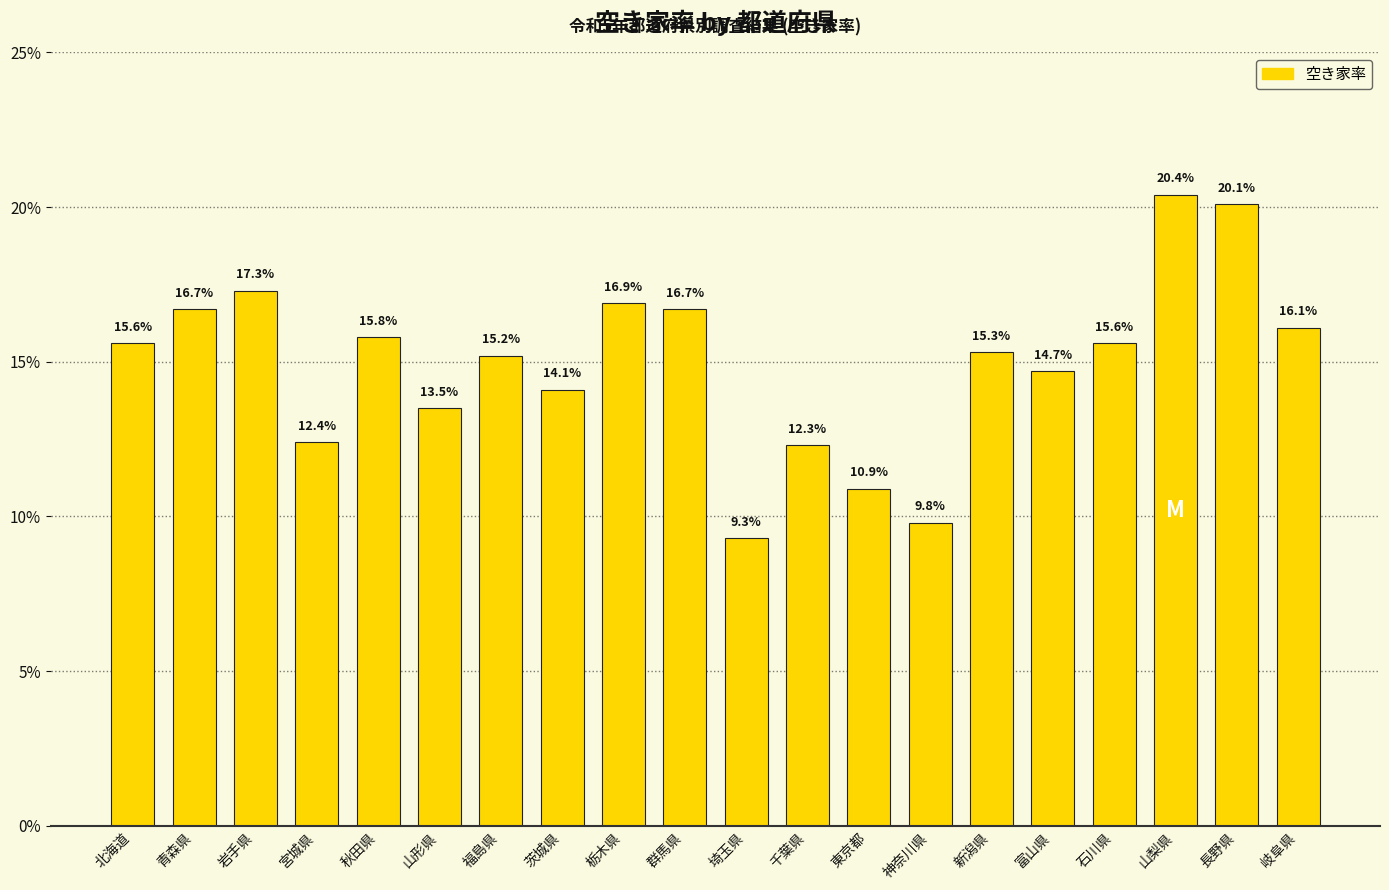

What position from the right is 千葉県?

9